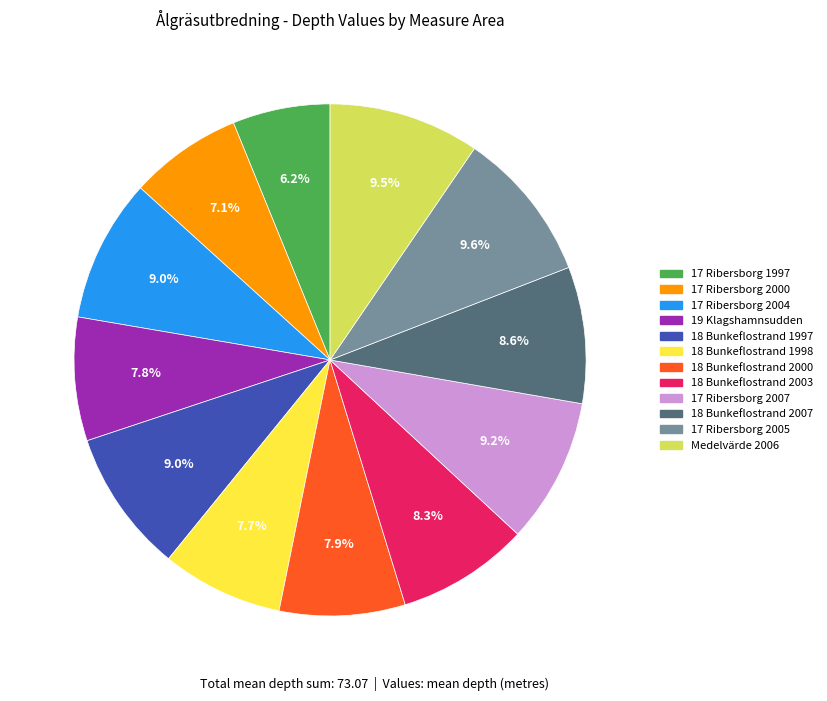

To the nearest percent, what is the difference between the largest and smallest slice percentages?

3%